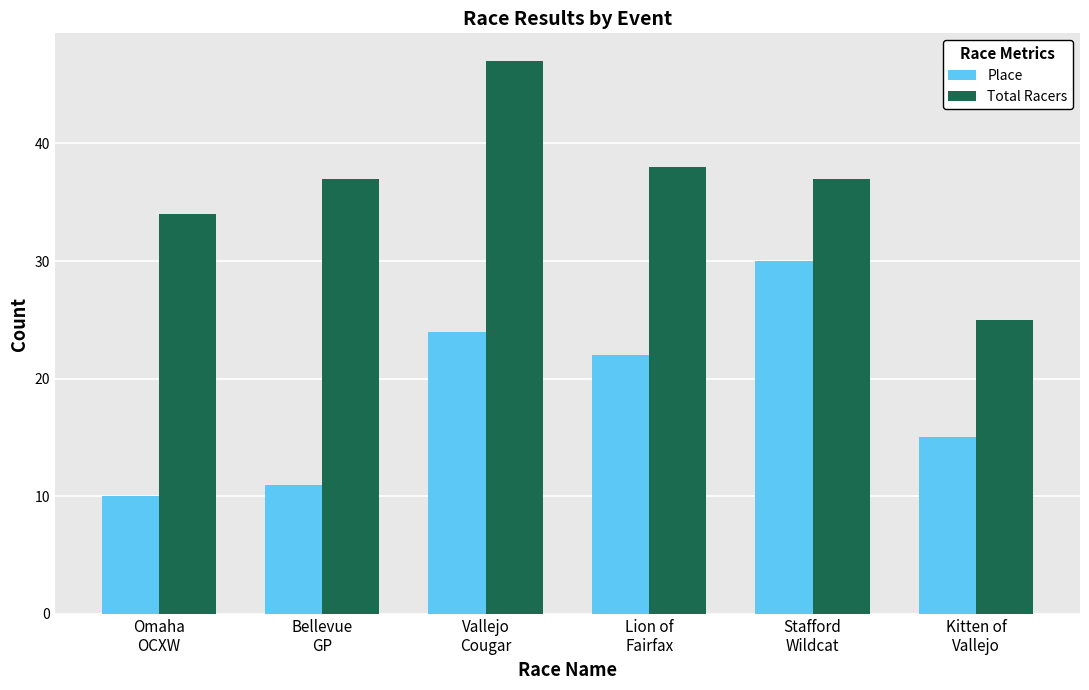

True or false: Total Racers has a value of 49 at Omaha
OCXW.

False